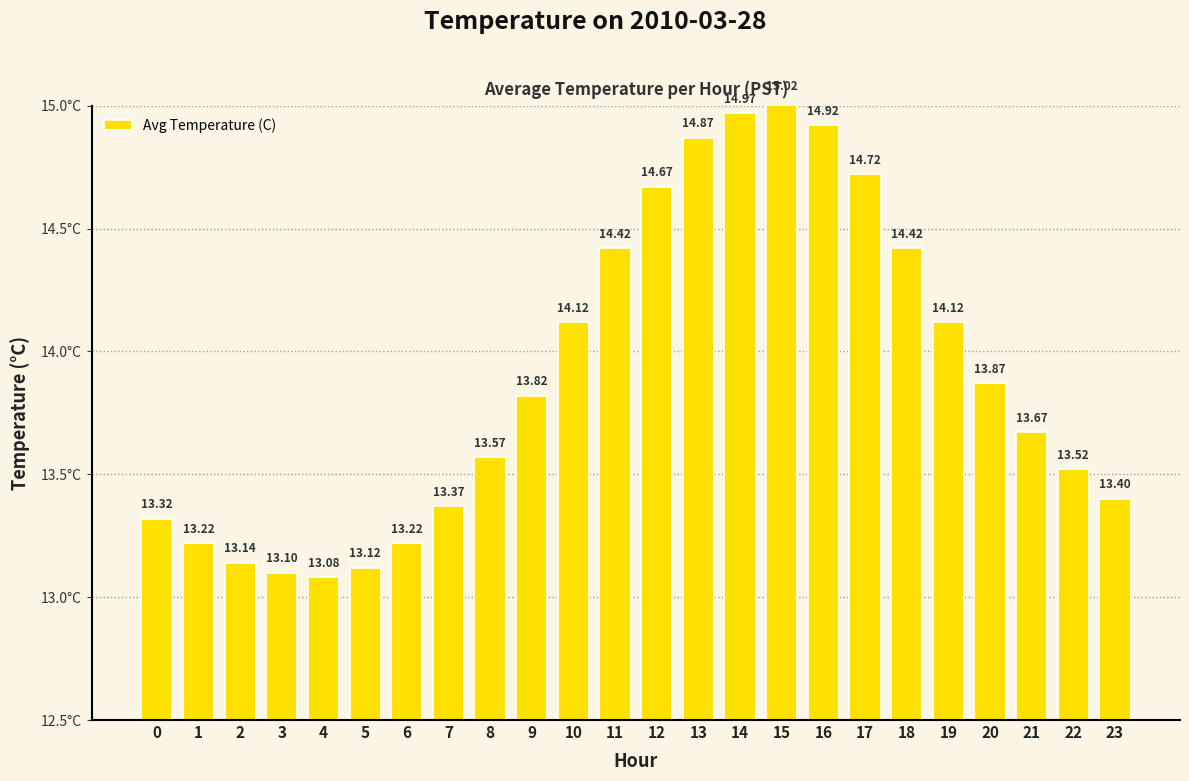

What is the value of the 19th bar from the left?

14.4